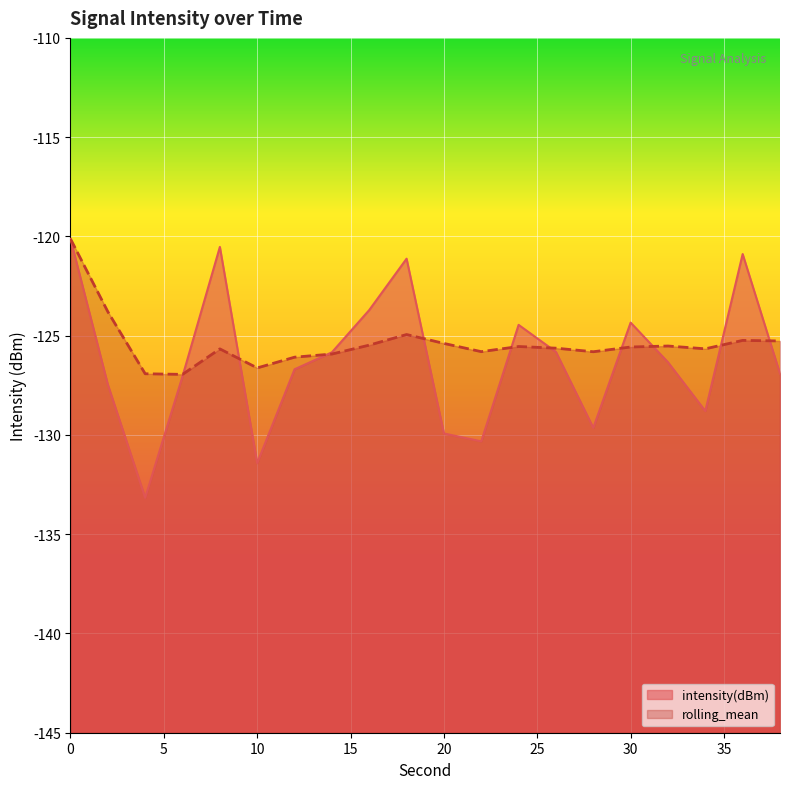

What is the sum of the rolling_mean values at 36 and 32?

-250.8